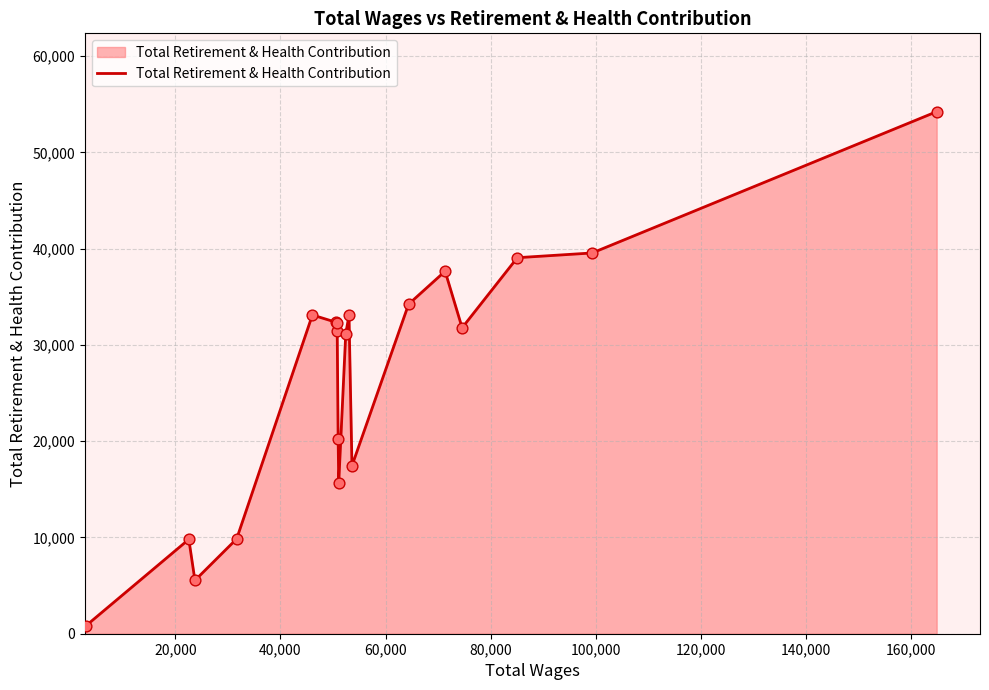

What is the difference between the maximum and minimum values?

53431